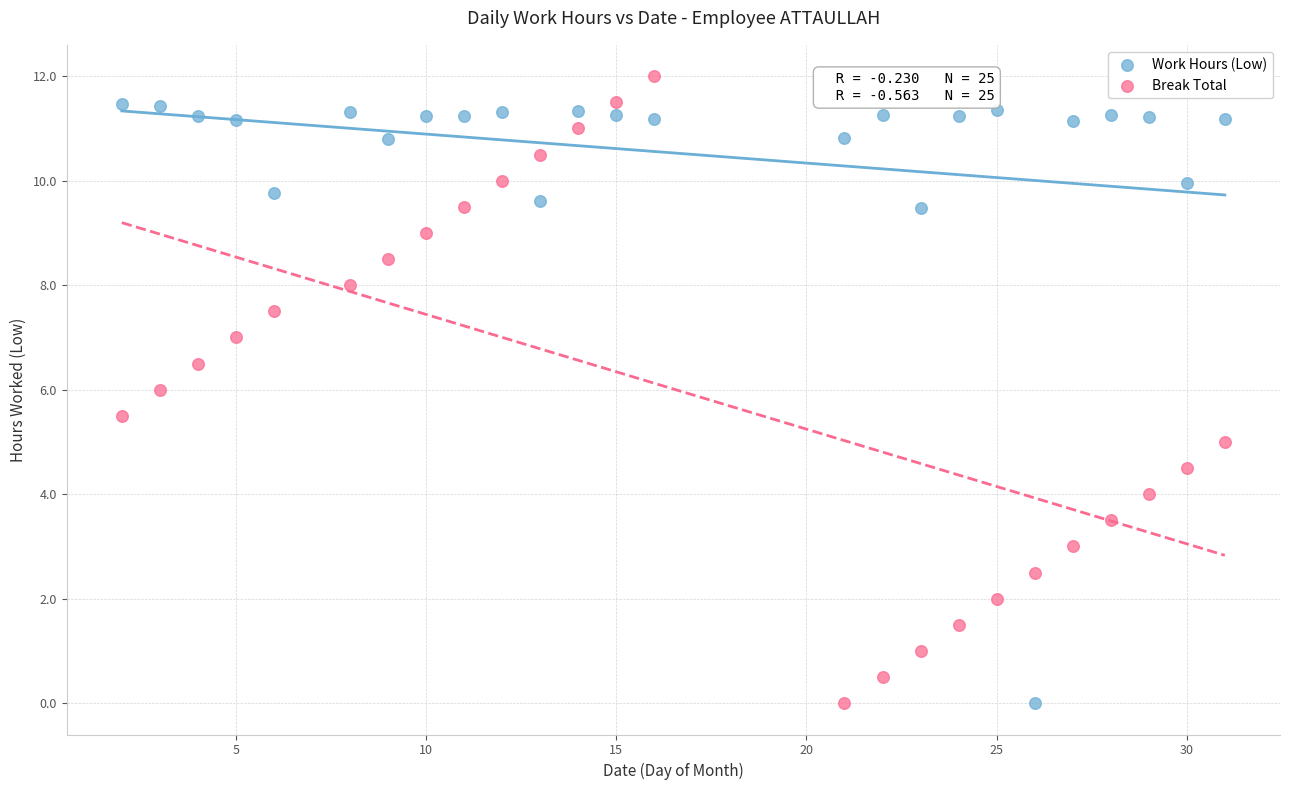

Which series contains the highest Y value?

Break Total